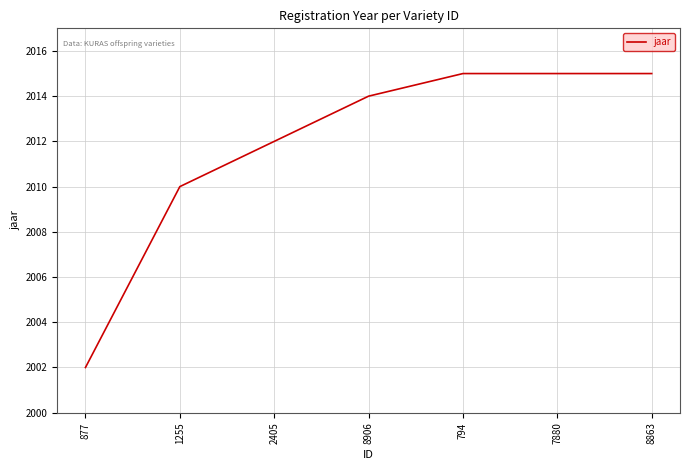

How many lines are shown in the chart?

1